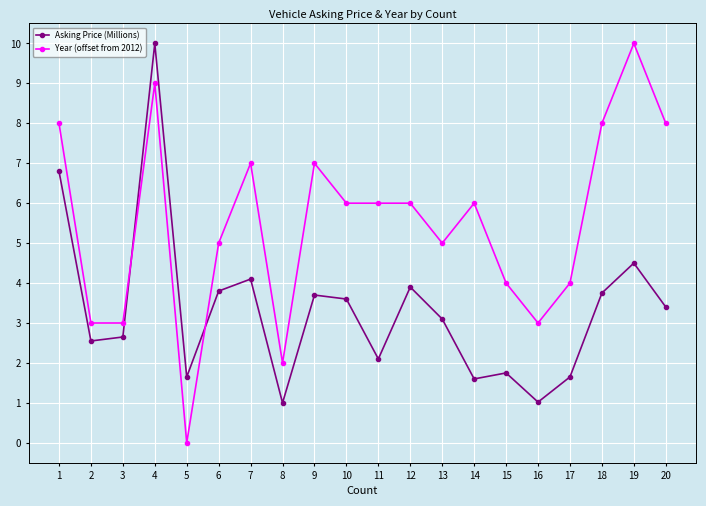

Is the value of Asking Price (Millions) at 1 greater than the value of Year (offset from 2012) at 12?

Yes